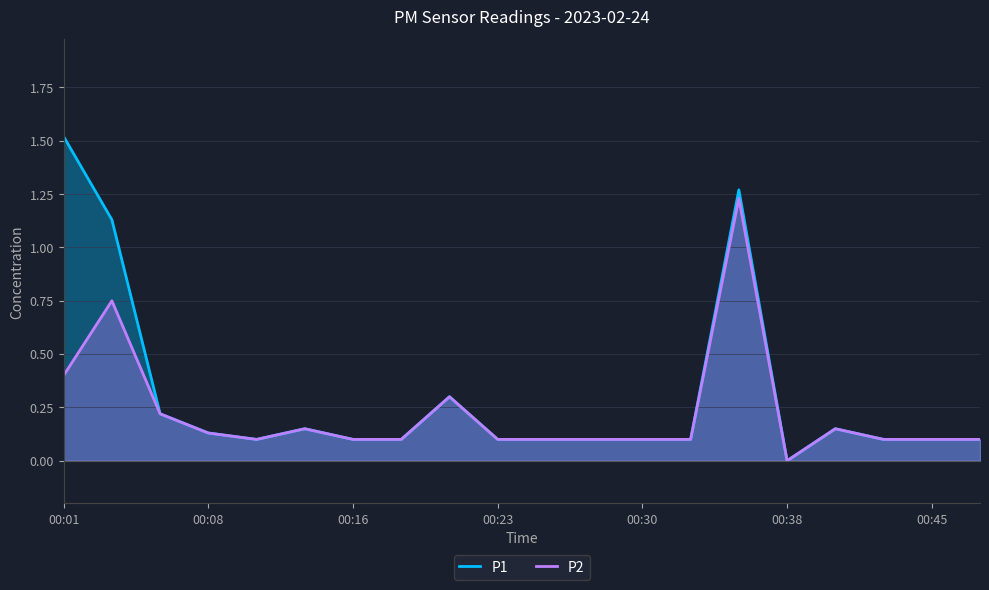

What are all the series names shown in the legend?

P1, P2